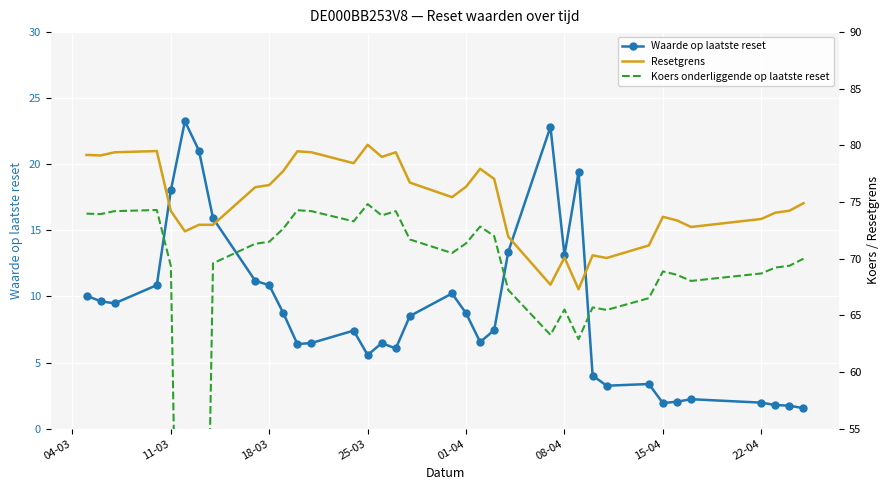

What is the lowest value of the Waarde op laatste reset series?

1.6